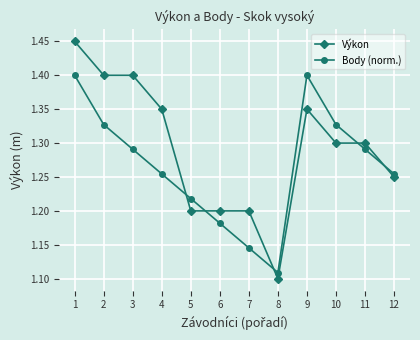

What is the total value across all series at 7?

2.3